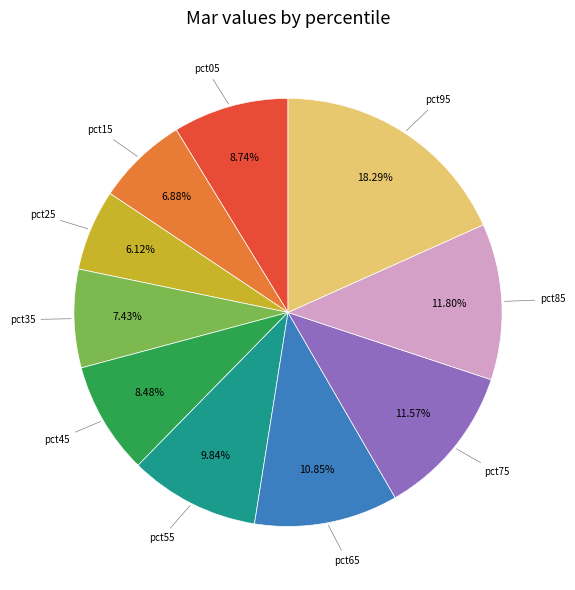

Is it true that pct95 is 25% of the pie?

False